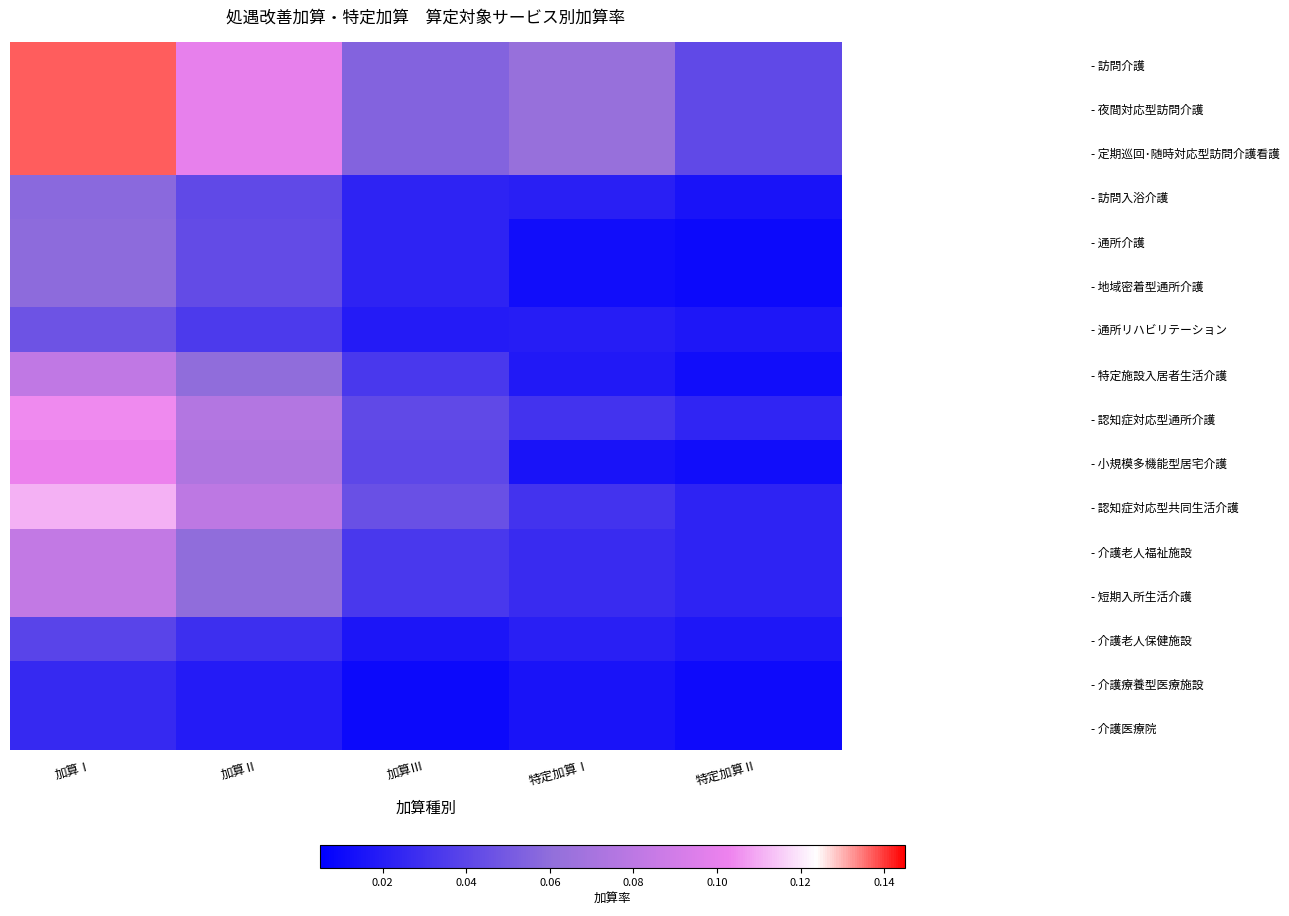

At which category is the sum across all series the highest?

加算Ⅰ